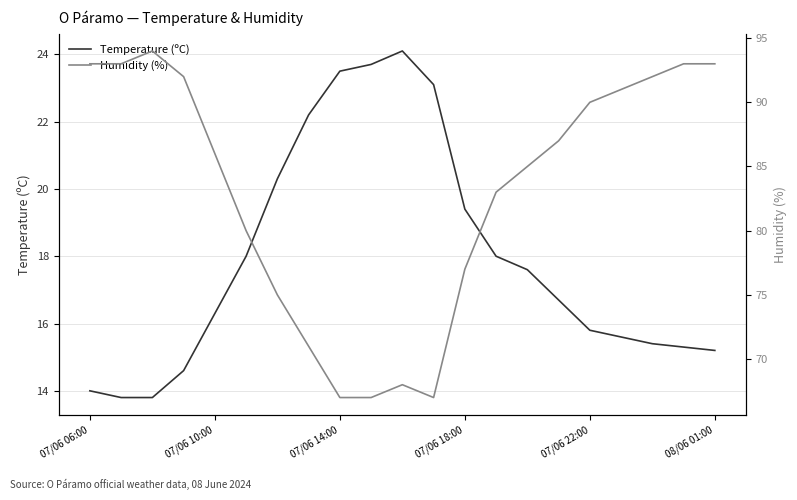

At which label does Temperature (ºC) first exceed 16?

07/06 10:00